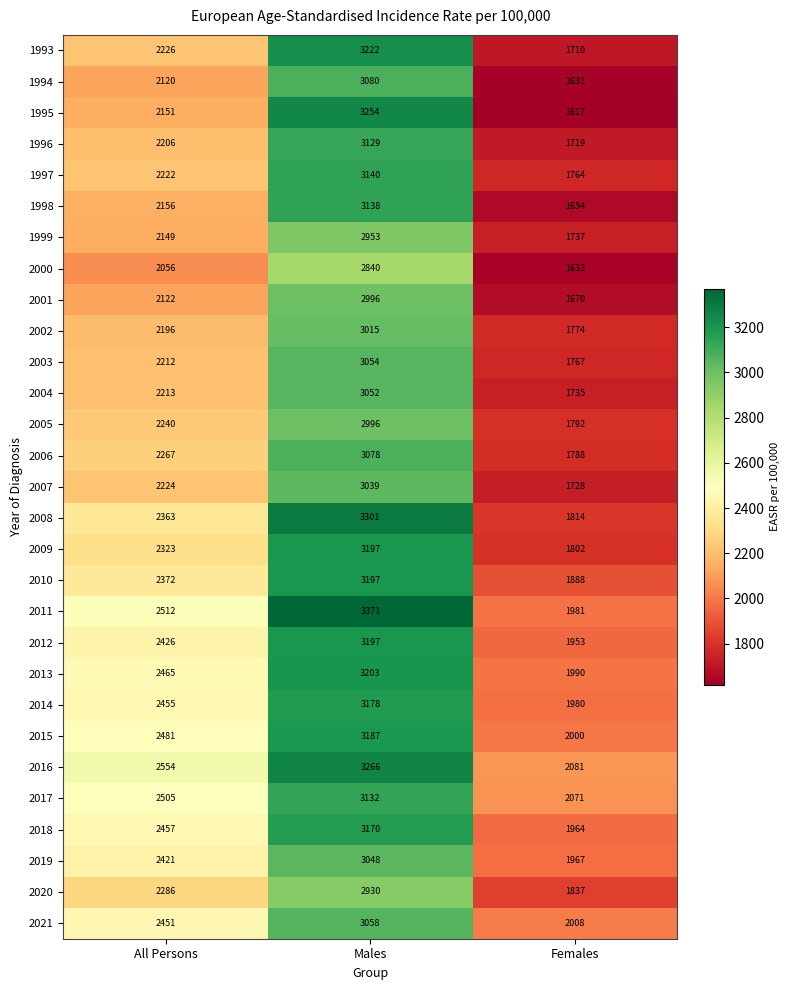

Which category has the lowest value across all series?

Females